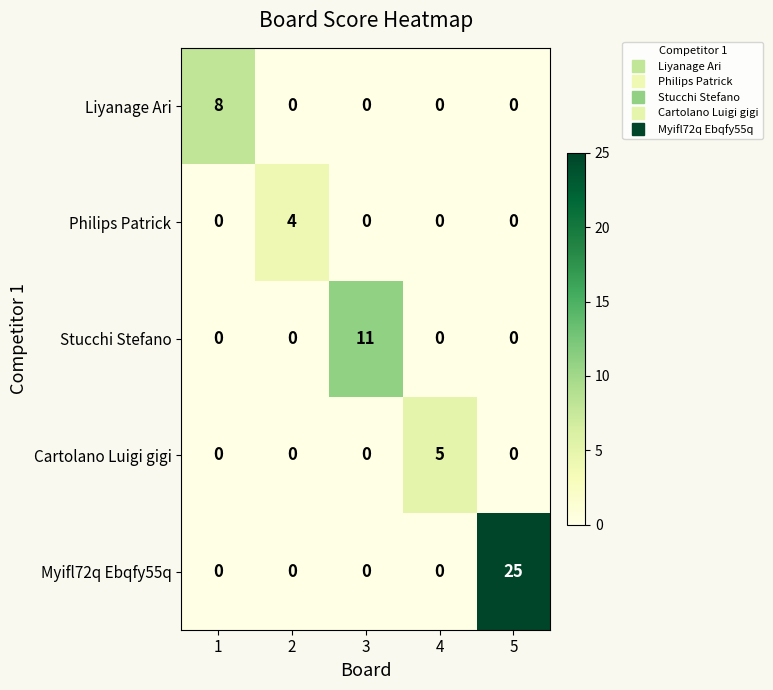

What is the difference between the Liyanage Ari values at 1 and 2?

8